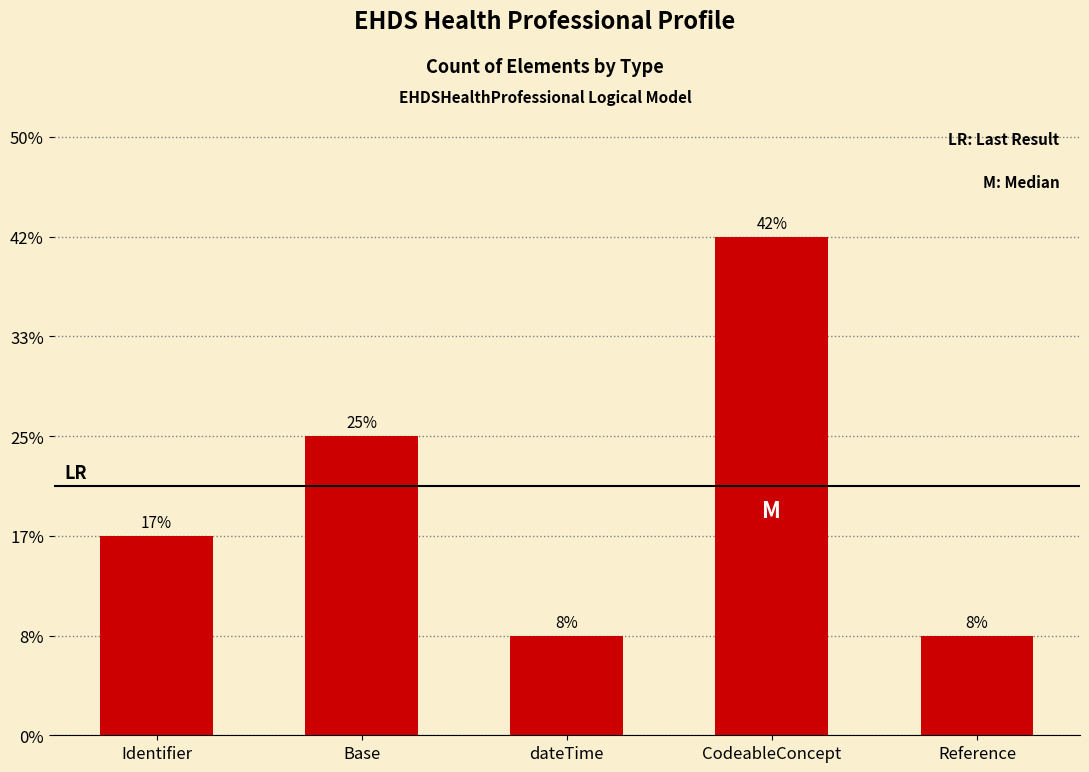

Which category has the highest value across all series?

CodeableConcept